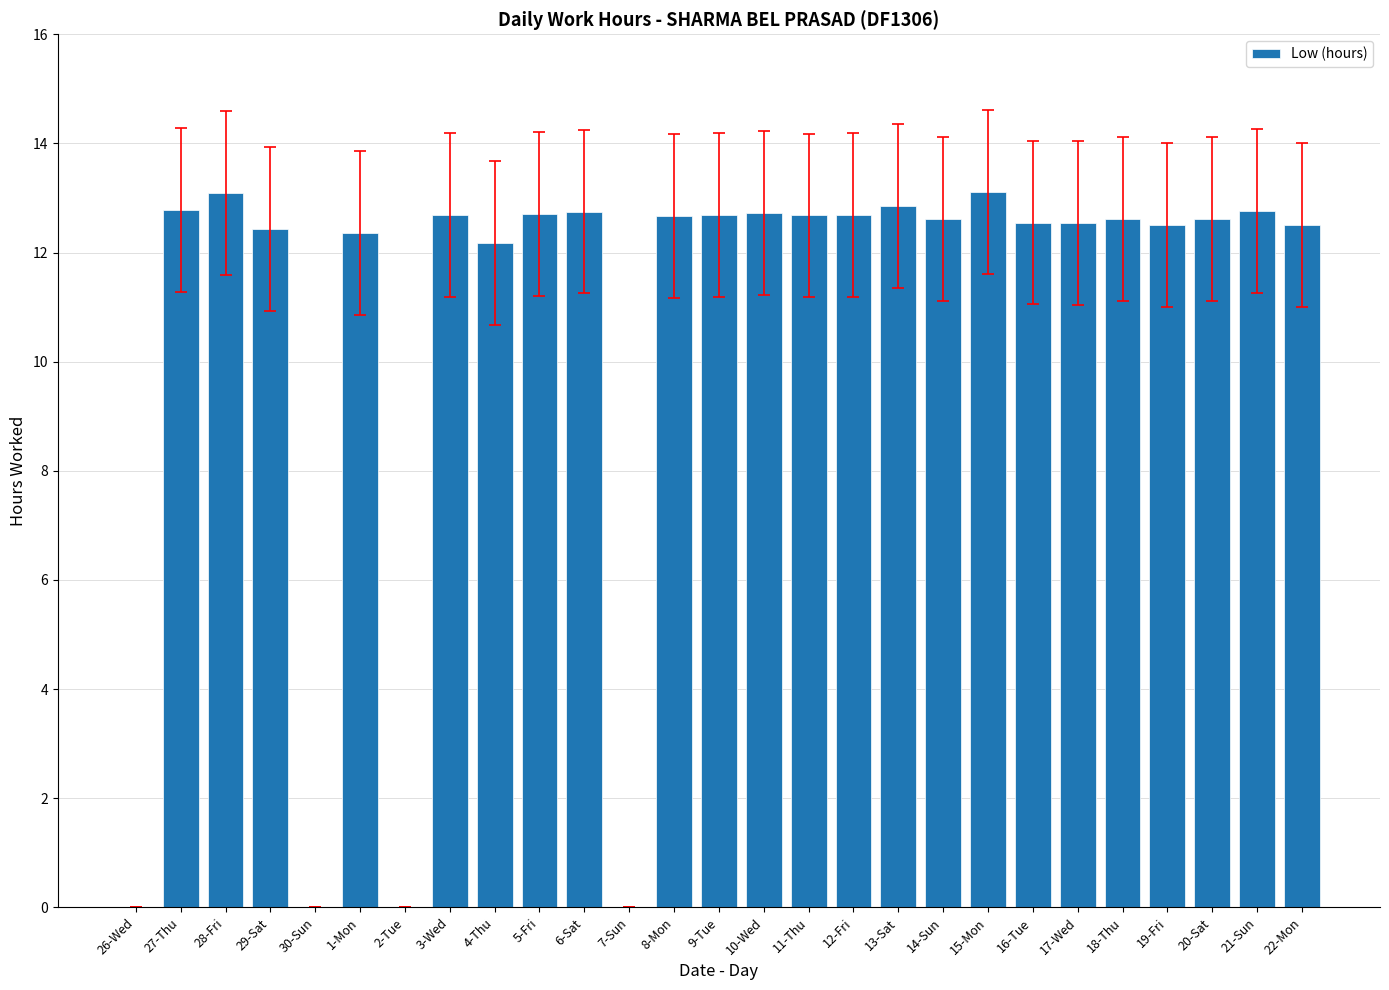

What is the difference between the values at 13-Sat and 22-Mon?

0.3